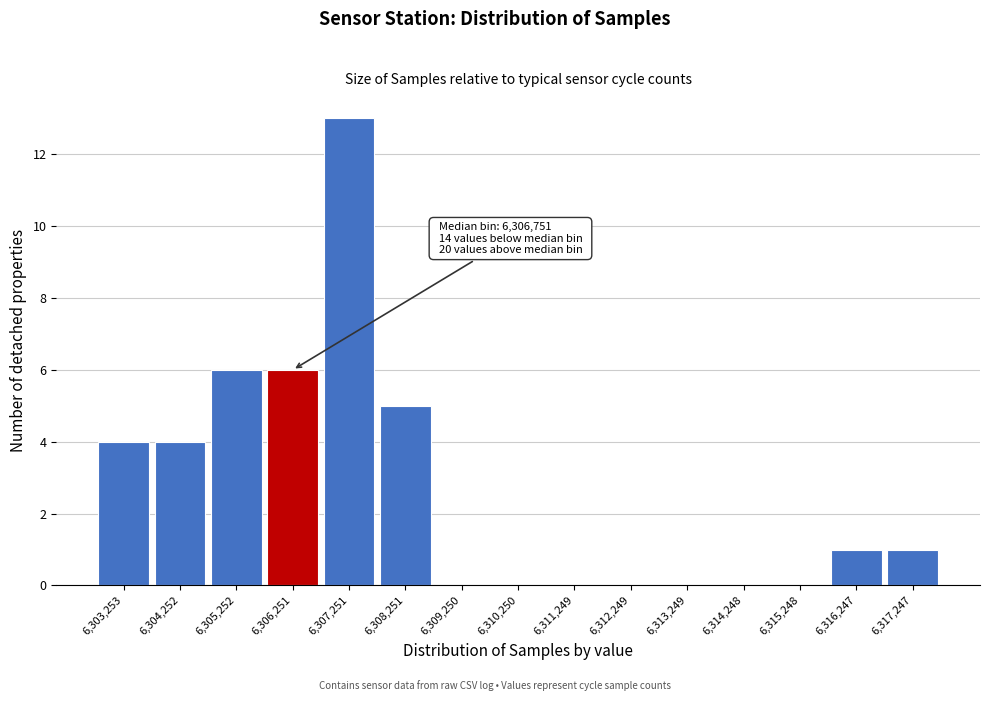

Reading left to right, list all the values displayed in this chart.

6,303,253=4	6,304,252=4	6,305,252=6	6,306,251=6	6,307,251=13	6,308,251=5	6,309,250=0	6,310,250=0	6,311,249=0	6,312,249=0	6,313,249=0	6,314,248=0	6,315,248=0	6,316,247=1	6,317,247=1